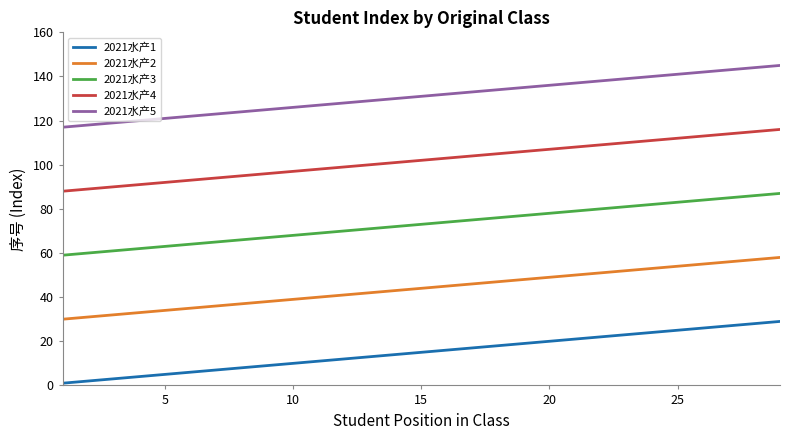

True or false: 2021水产4 and 2021水产1 cross at least once.

False